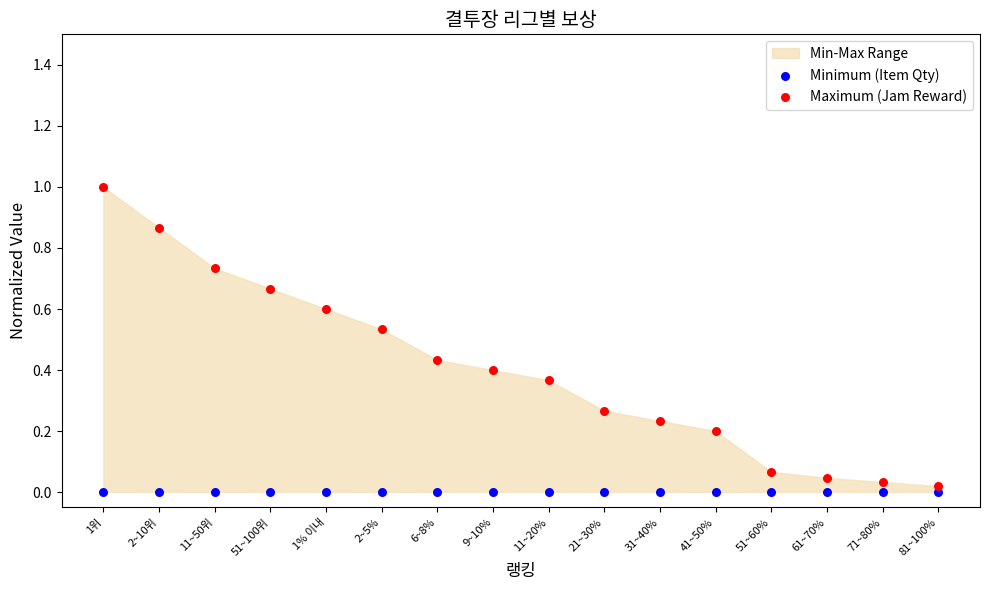

Which series has the largest Y range (max minus min)?

Maximum (Jam Reward)